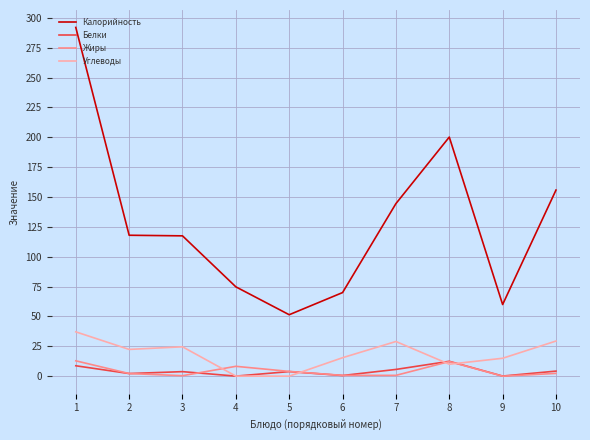

Which series has the largest range (max minus min)?

Калорийность